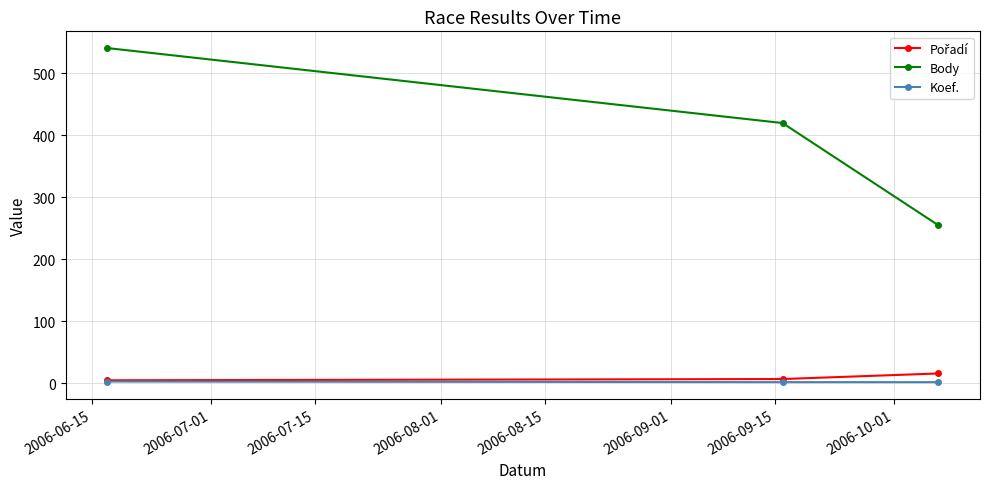

What is the highest value of the Body series?

541